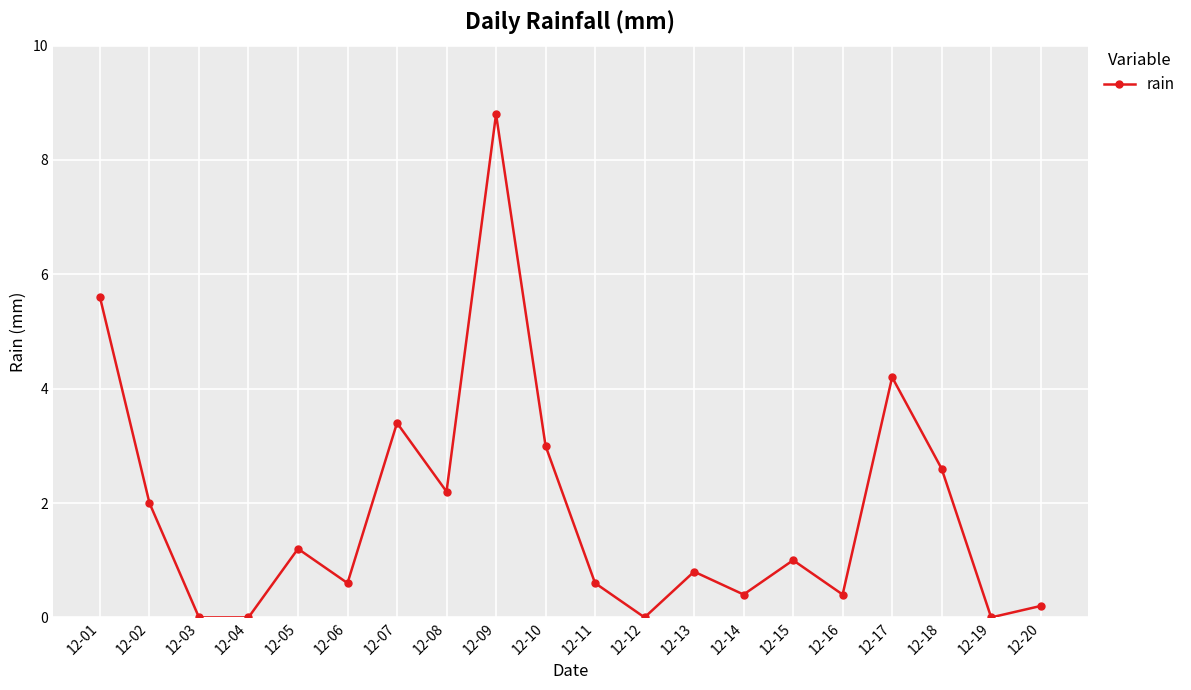

What is the greatest value displayed?

8.8